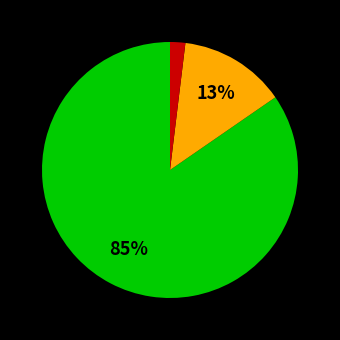

To the nearest percent, what is the average slice percentage?

33%